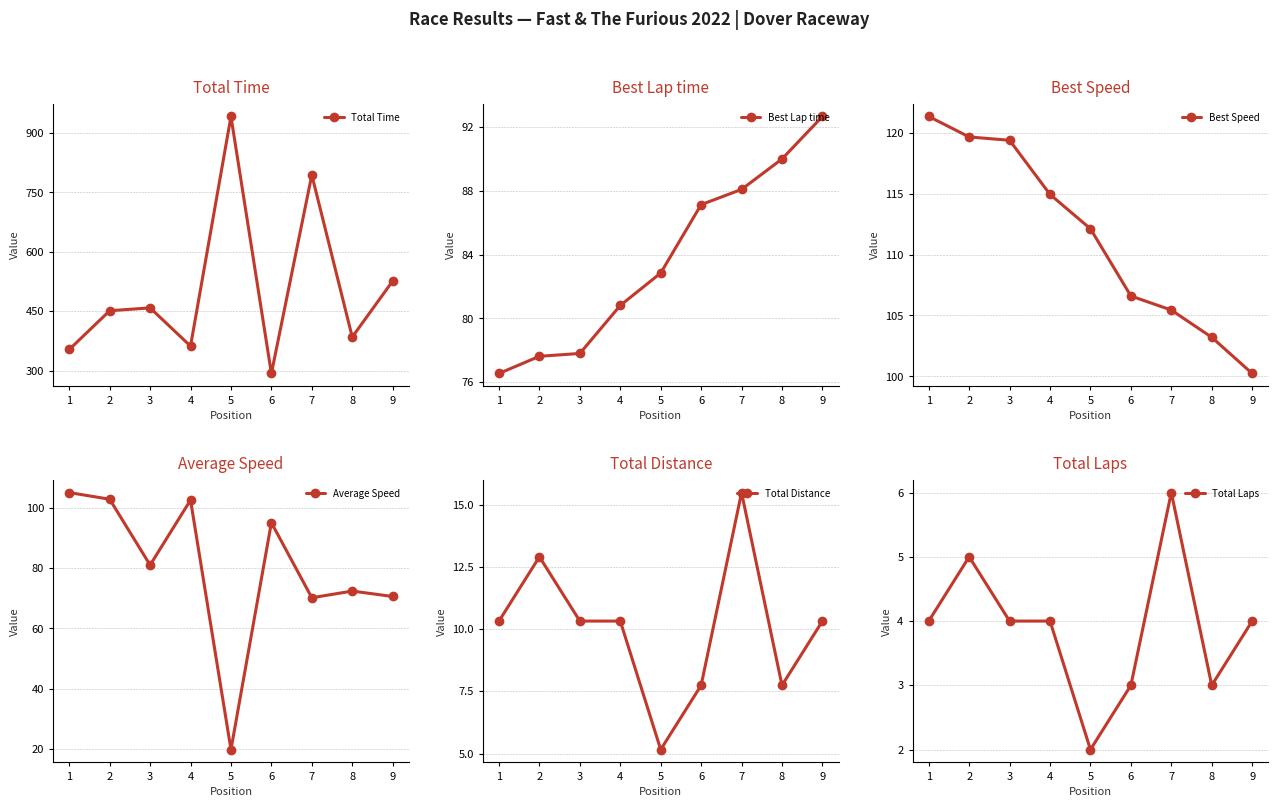

What is the difference between the maximum and minimum values in the Best Speed series?

21.1